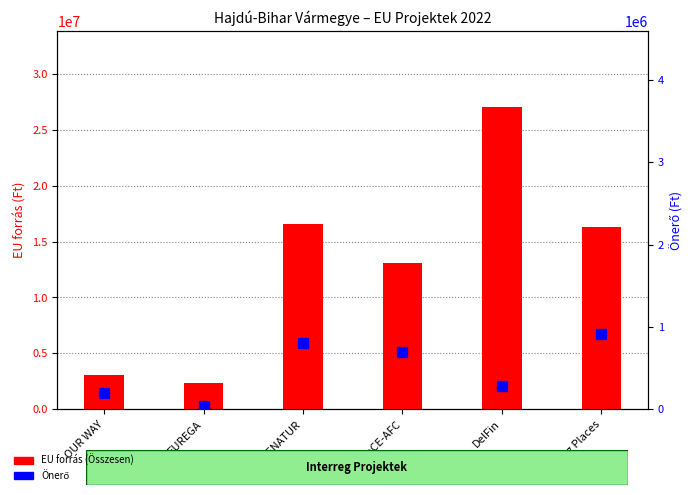

What is the difference between the Önerő values at SinCE-AFC and DelFin?

405394